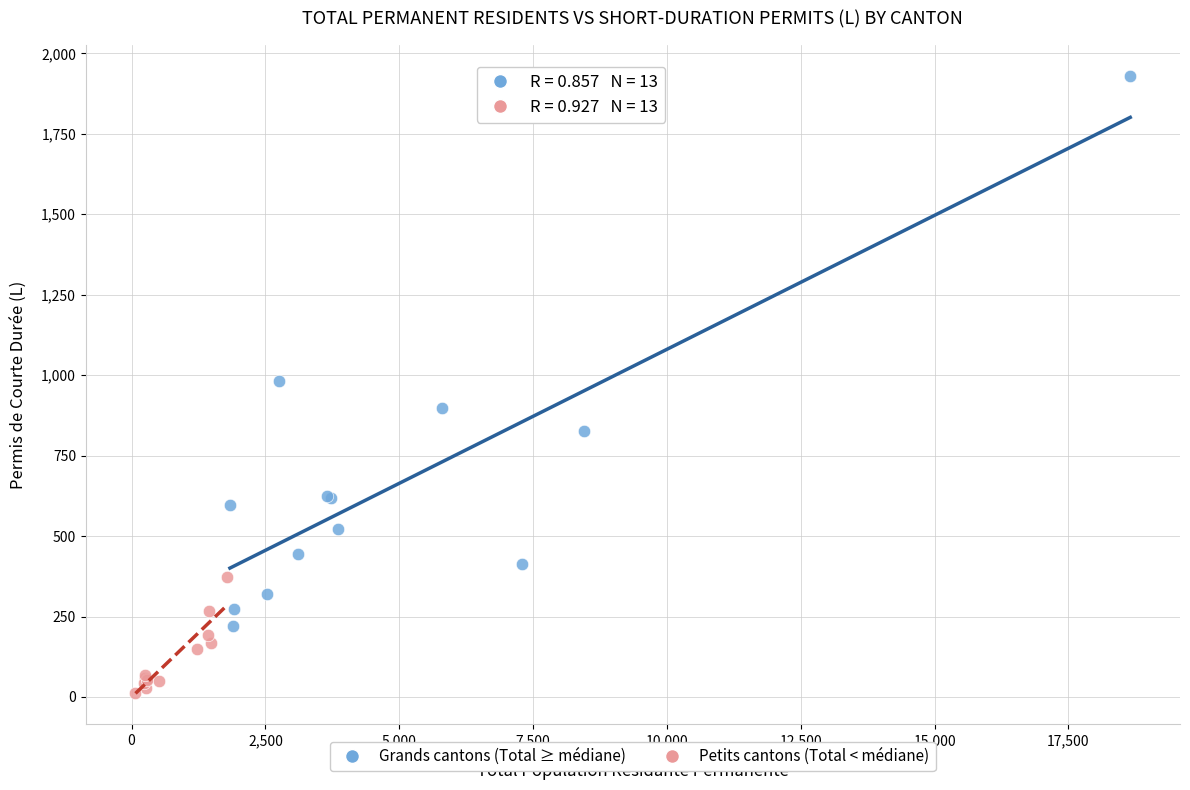

What are all the series names shown in the legend?

Grands cantons (Total ≥ médiane), Petits cantons (Total < médiane)